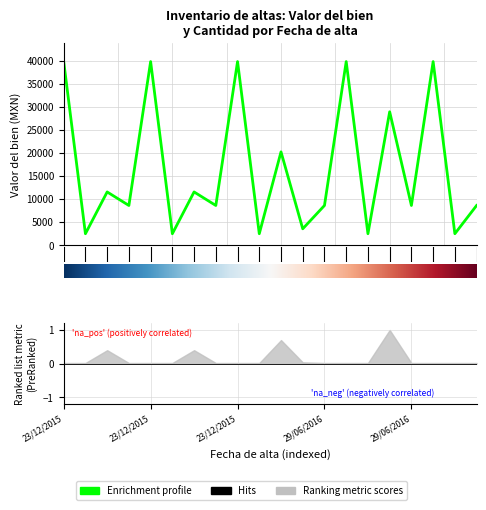

What is the difference between the second highest and minimum values?

37366.2